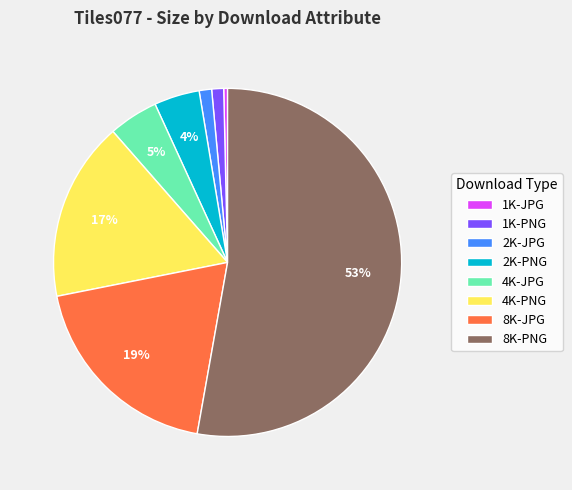

To the nearest percent, what is the combined percentage of 8K-PNG and 2K-PNG?

57%